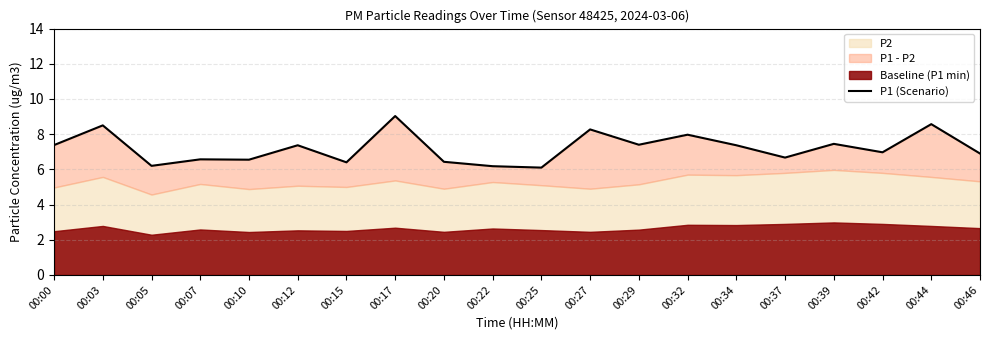

Approximately how many times larger is the value at 00:39 compared to 00:44?

0.9